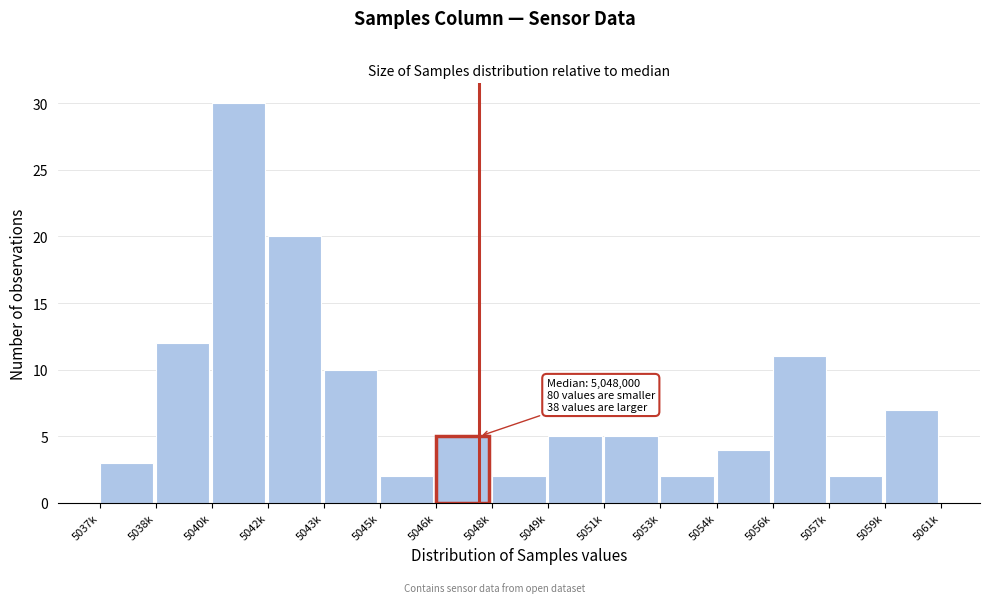

Reading left to right, what are all the values shown in this chart?

5037k=3	5038k=12	5040k=30	5042k=20	5043k=10	5045k=2	5046k=5	5048k=2	5049k=5	5051k=5	5053k=2	5054k=4	5056k=11	5057k=2	5059k=7